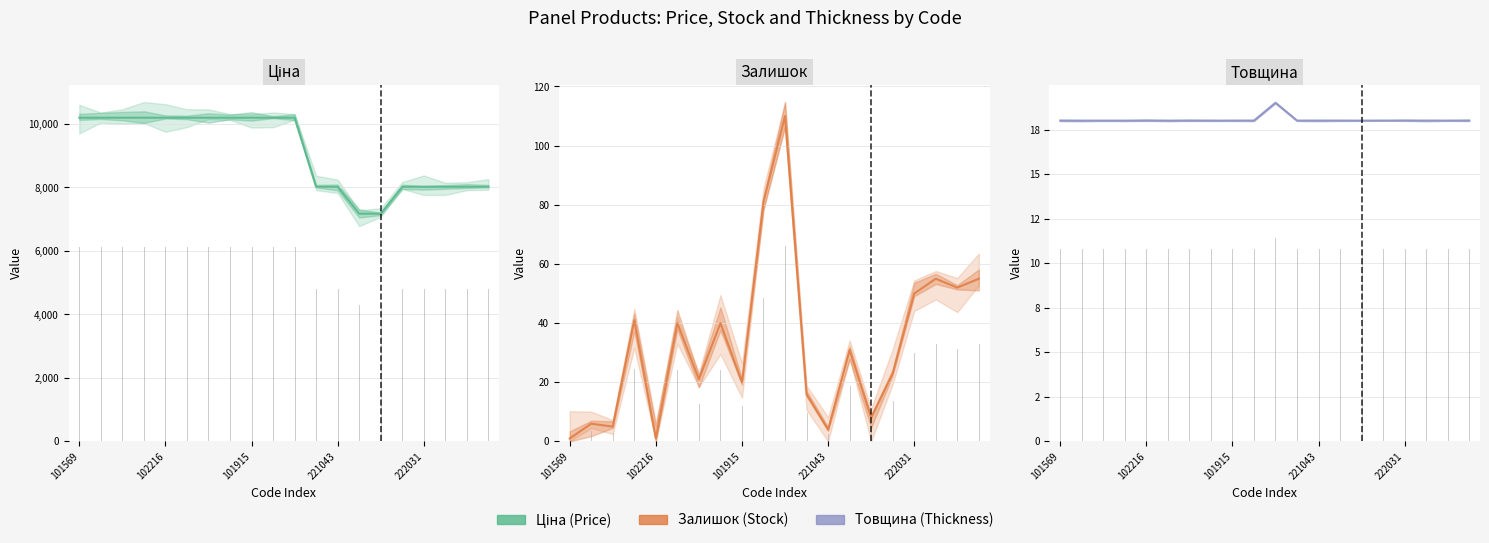

What is the sum of the Залишок values at 7 and 15?

63.0